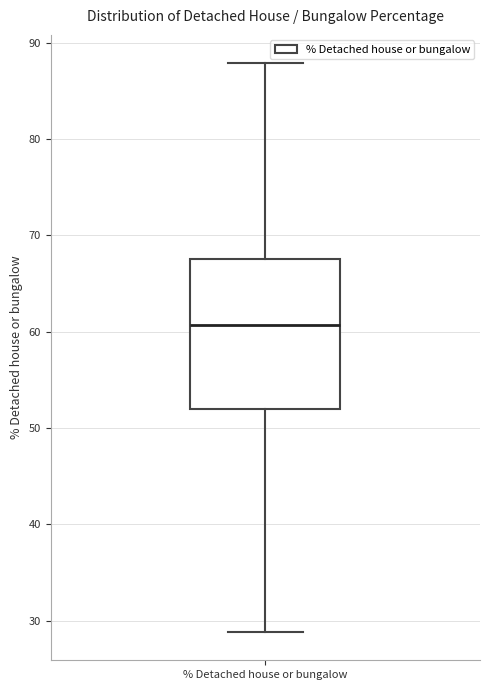

Where is the upper edge of the box for % Detached house or bungalow on the y-axis? The values are not printed on the chart, so give them approximately, as read against the axis.

67